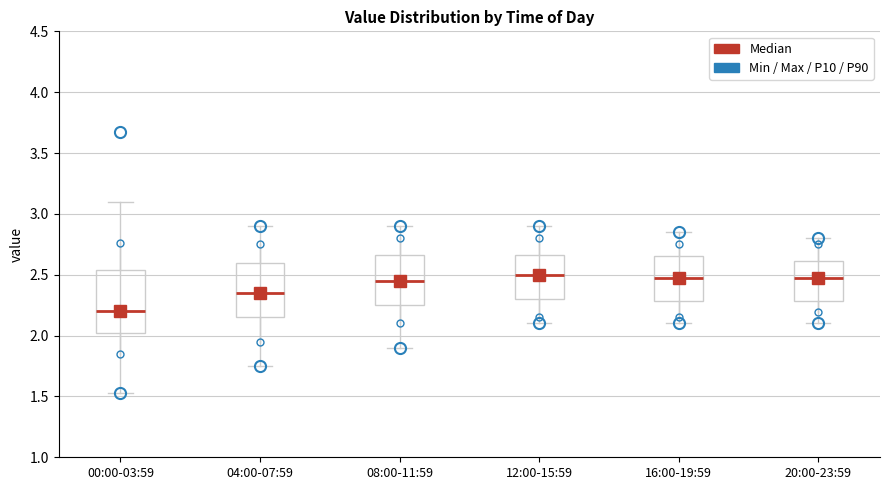

Where is the upper edge of the box for 08:00-11:59 on the y-axis? The values are not printed on the chart, so give them approximately, as read against the axis.

2.65